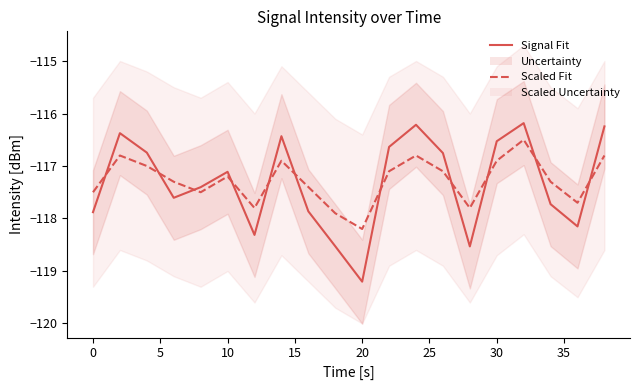

True or false: Signal Fit has a value of -197.8 at 0.

False